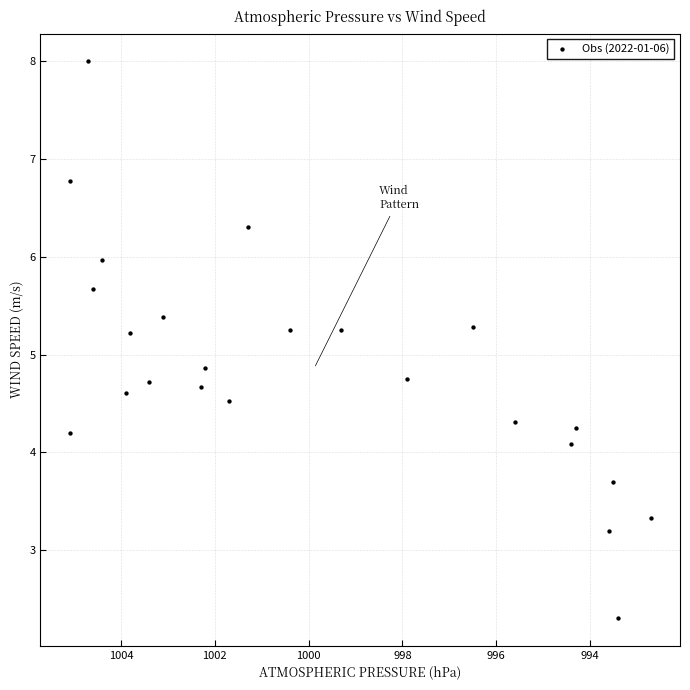

What is the range of X values (max minus min)?

12.4